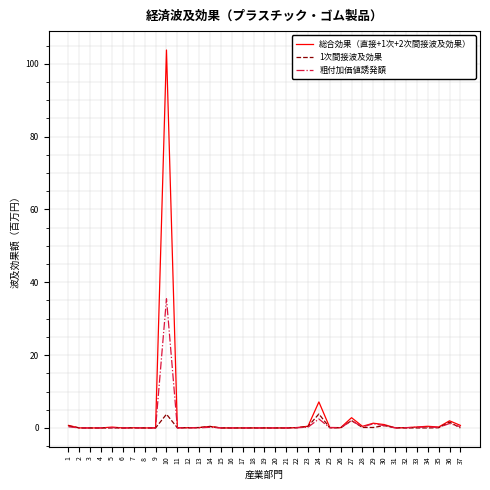

True or false: 1次間接波及効果 has a value of 0.0 at 6.

True